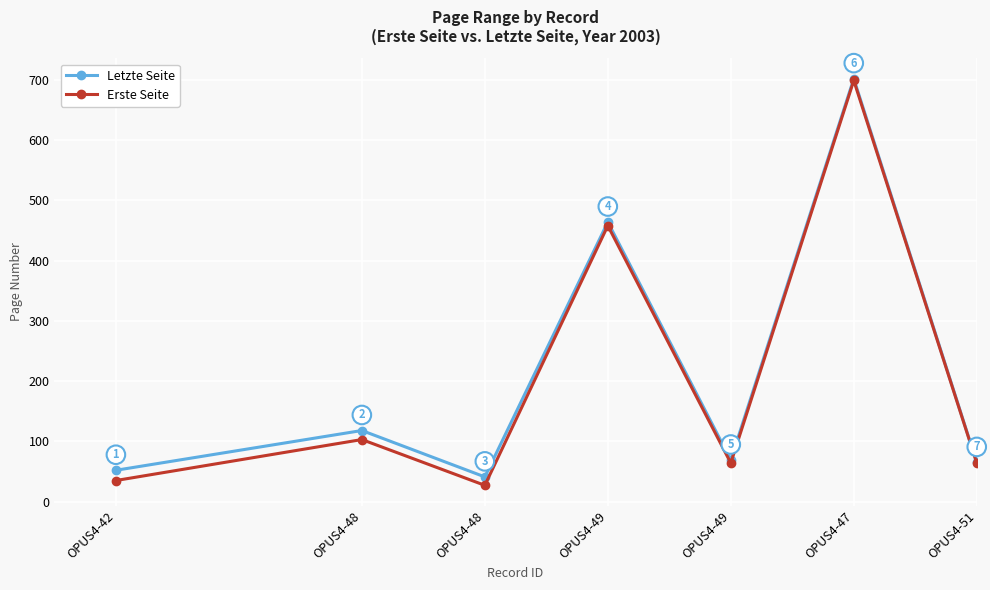

How many lines are shown in the chart?

2